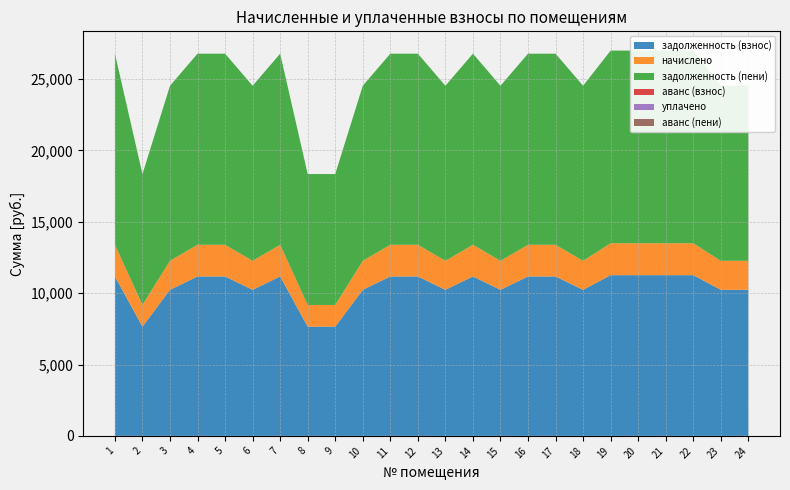

Reading left to right, what are all the values shown in this chart?

задолженность (взнос): 1=11170.8	2=7652.6	3=10233.5	4=11170.8	5=11170.8	6=10233.5	7=11170.8	8=7652.6	9=7652.6	10=10233.5	11=11170.8	12=11170.8	13=10233.5	14=11170.8	15=10233.5	16=11170.8	17=11170.8	18=10233.5	19=11260.7	20=11260.7	21=11260.7	22=11260.7	23=10233.5	24=10233.5
начислено: 1=2219.8	2=1520.7	3=2033.5	4=2219.8	5=2219.8	6=2033.5	7=2219.8	8=1520.7	9=1520.7	10=2033.5	11=2219.8	12=2219.8	13=2033.5	14=2219.8	15=2033.5	16=2219.8	17=2219.8	18=2033.5	19=2237.7	20=2237.7	21=2237.7	22=2237.7	23=2033.5	24=2033.5
задолженность (пени): 1=13390.6	2=9173.4	3=12267.0	4=13390.6	5=13390.6	6=12267.0	7=13390.6	8=9173.4	9=9173.4	10=12267.0	11=13390.6	12=13390.6	13=12267.0	14=13390.6	15=12267.0	16=13390.6	17=13390.6	18=12267.0	19=13498.4	20=13498.4	21=13498.4	22=13498.4	23=12267.0	24=12267.0
аванс (взнос): 1=0.0	2=0.0	3=0.0	4=0.0	5=0.0	6=0.0	7=0.0	8=0.0	9=0.0	10=0.0	11=0.0	12=0.0	13=0.0	14=0.0	15=0.0	16=0.0	17=0.0	18=0.0	19=0.0	20=0.0	21=0.0	22=0.0	23=0.0	24=0.0
уплачено: 1=0.0	2=0.0	3=0.0	4=0.0	5=0.0	6=0.0	7=0.0	8=0.0	9=0.0	10=0.0	11=0.0	12=0.0	13=0.0	14=0.0	15=0.0	16=0.0	17=0.0	18=0.0	19=0.0	20=0.0	21=0.0	22=0.0	23=0.0	24=0.0
аванс (пени): 1=0.0	2=0.0	3=0.0	4=0.0	5=0.0	6=0.0	7=0.0	8=0.0	9=0.0	10=0.0	11=0.0	12=0.0	13=0.0	14=0.0	15=0.0	16=0.0	17=0.0	18=0.0	19=0.0	20=0.0	21=0.0	22=0.0	23=0.0	24=0.0